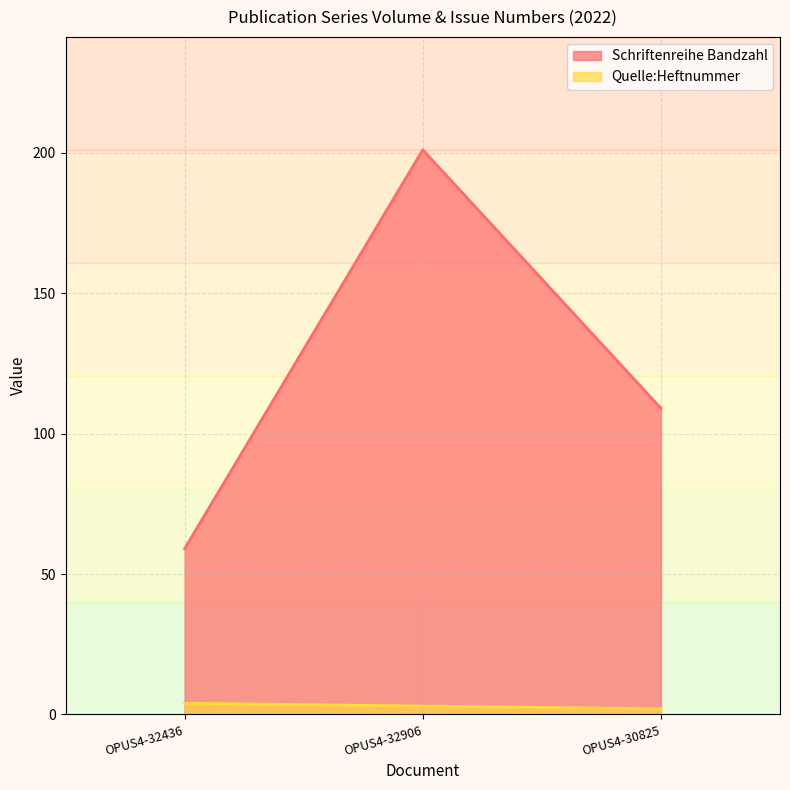

Reading left to right, what are all the values shown in this chart?

Schriftenreihe Bandzahl: 59	201	109
Quelle:Heftnummer: 4	3	2